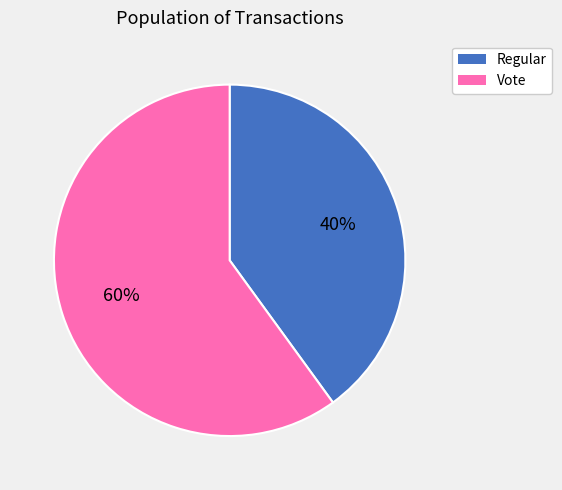

To the nearest percent, what is the average slice percentage?

50%